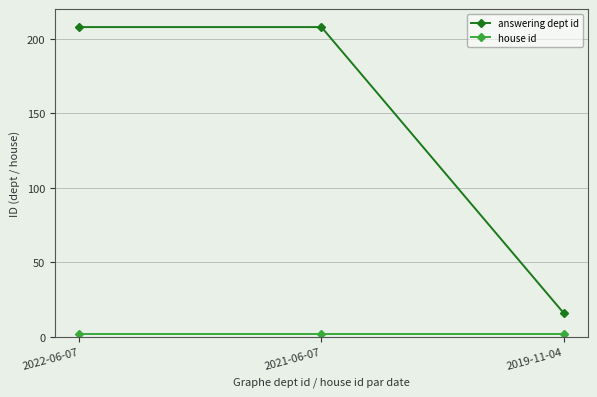

How many answering dept id values are between 16 and 208?

3